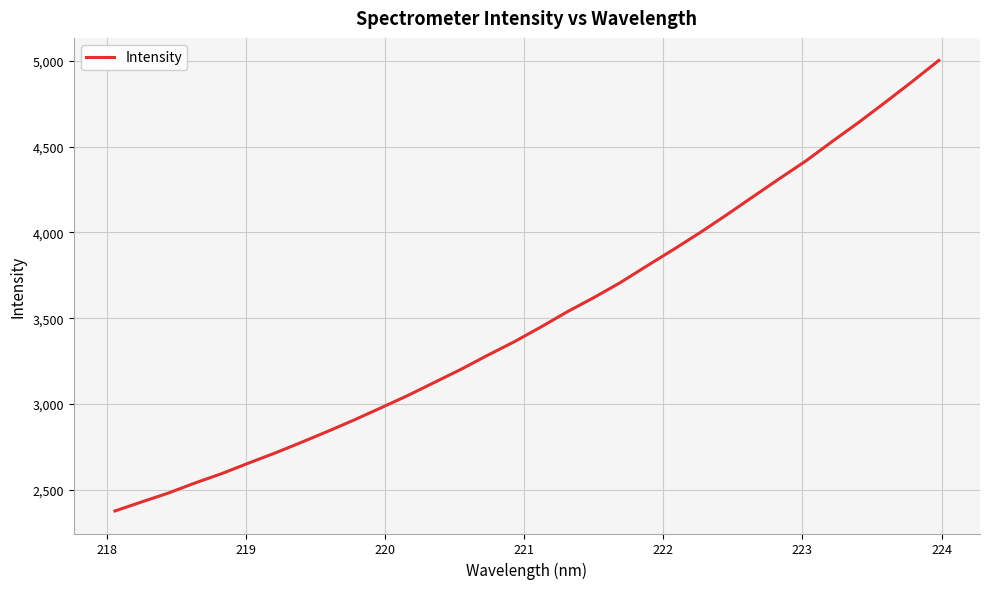

What is the greatest value displayed?

5001.6